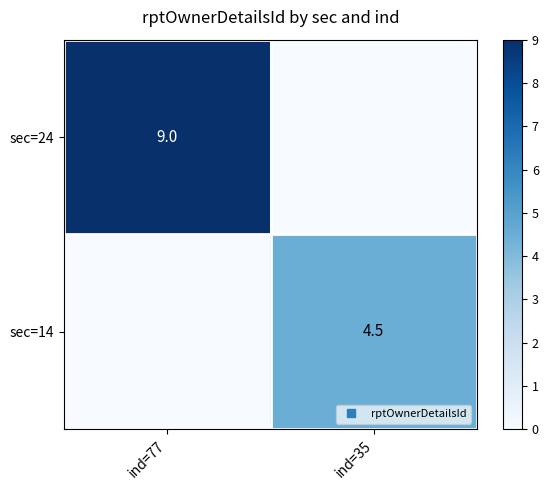

List the series in order of their overall mean, highest first.

sec=24, sec=14